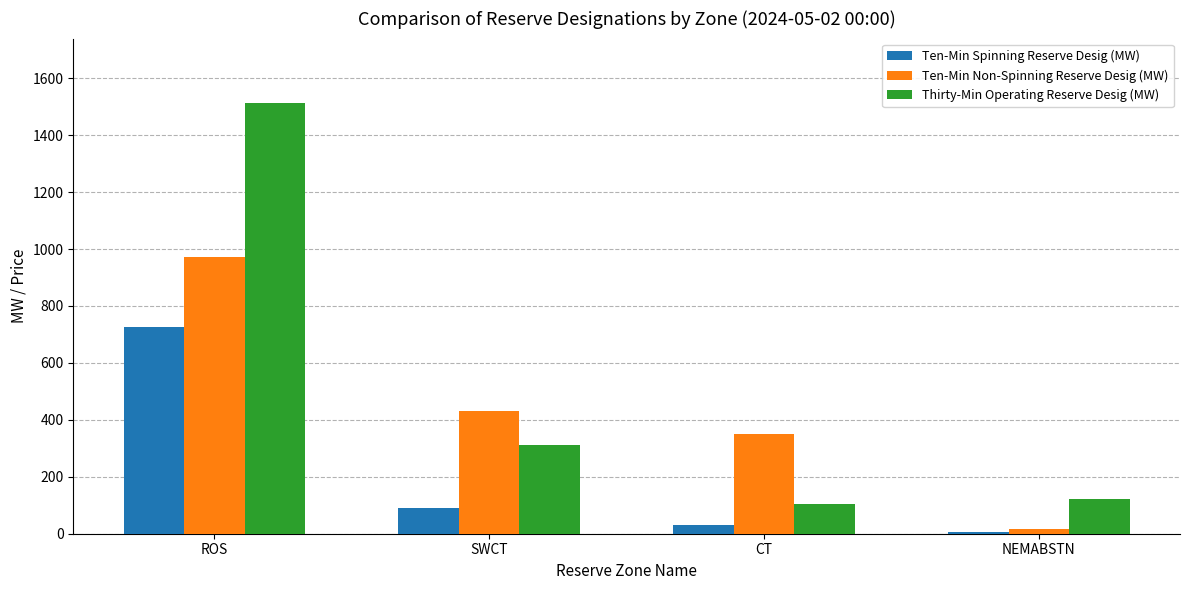

At which label does Thirty-Min Operating Reserve Desig (MW) first exceed 310?

ROS